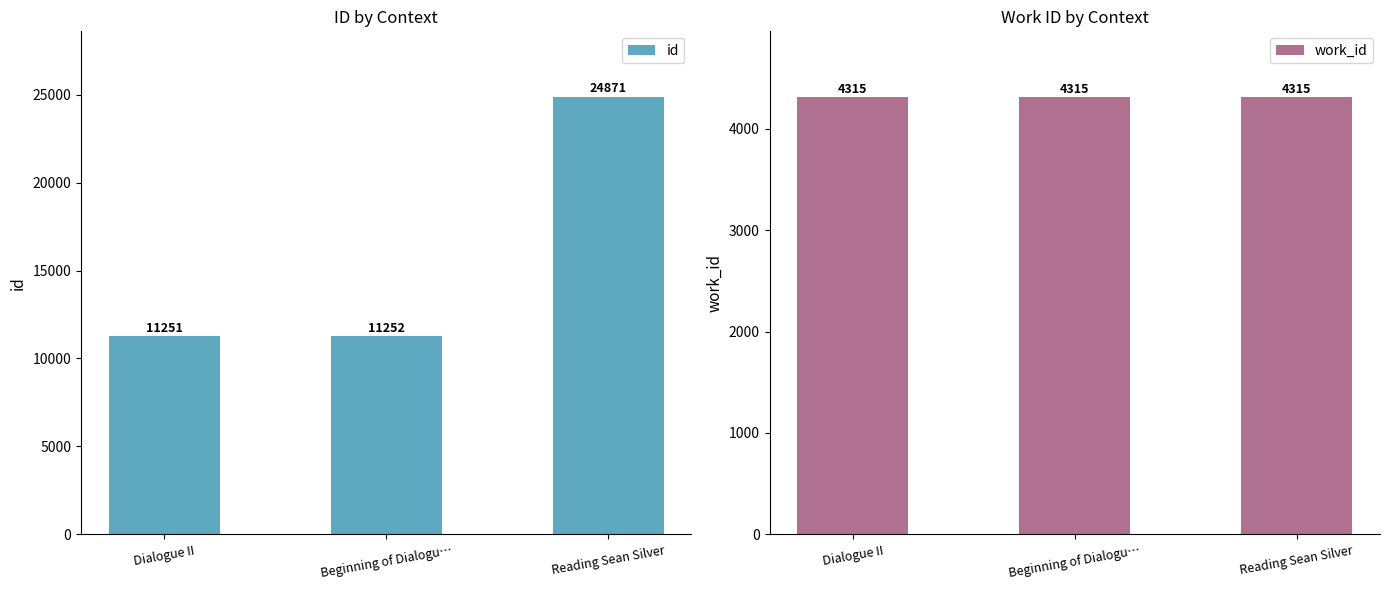

Is the value of work_id at Beginning of Dialogu… greater than the value of id at Reading Sean Silver?

No